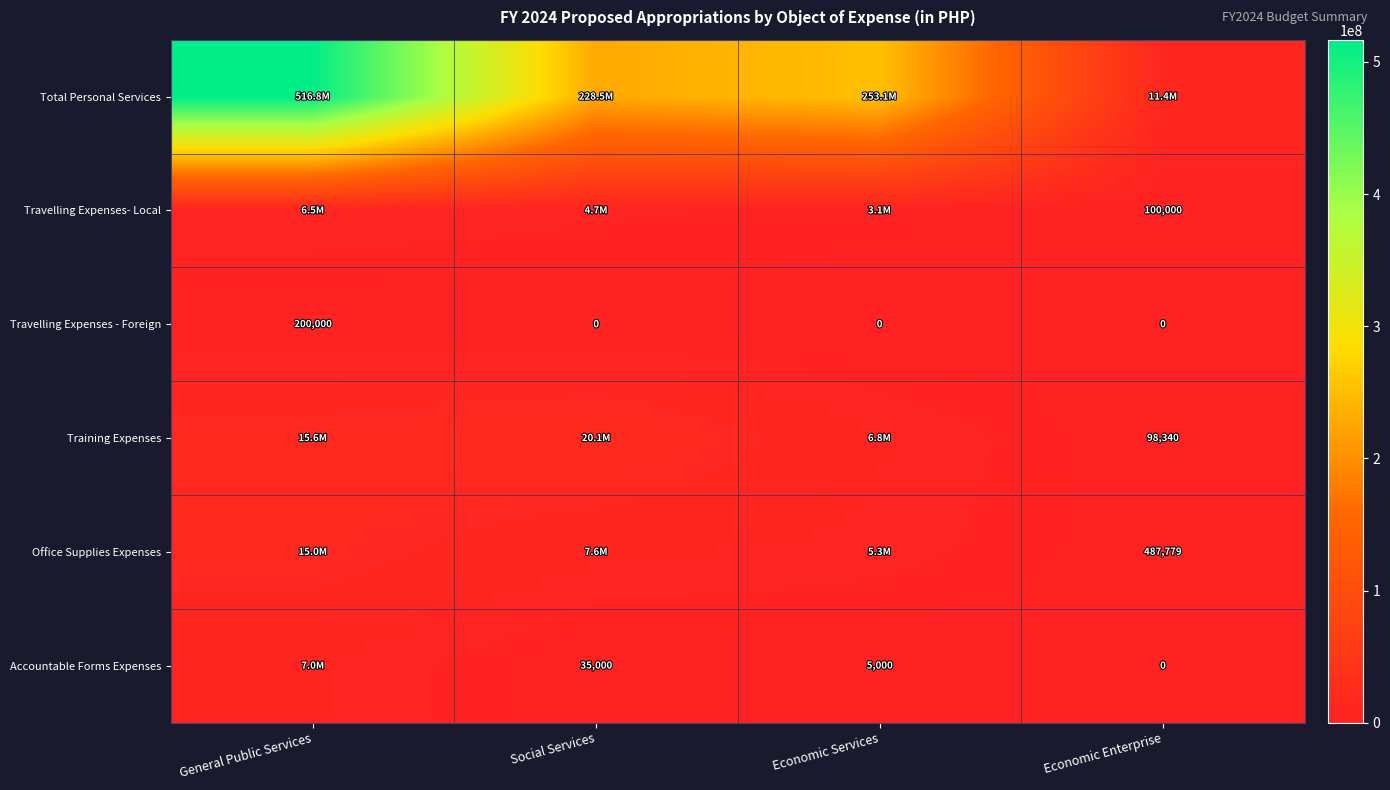

Is it true that Accountable Forms Expenses equals 1180 at Economic Services?

False